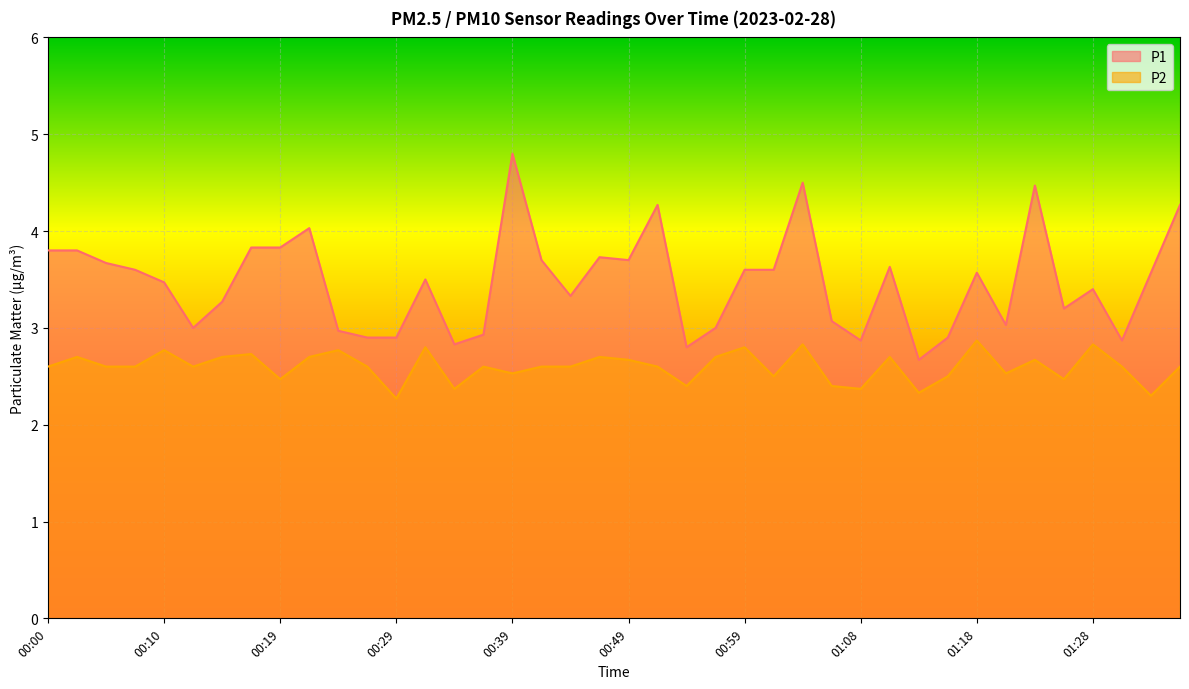

At which category is the sum across all series the highest?

00:39